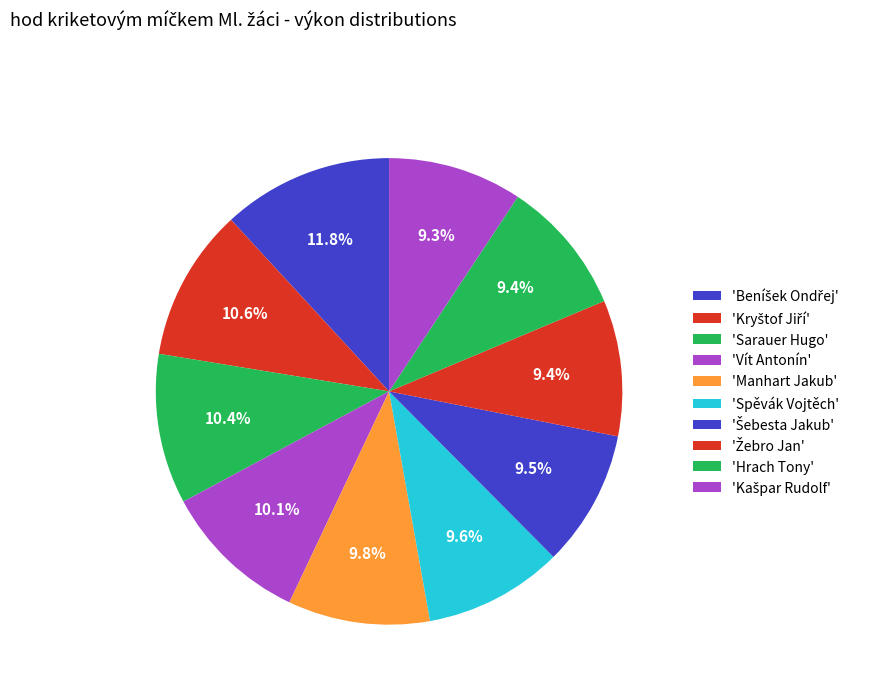

How many segments does this pie chart have?

10